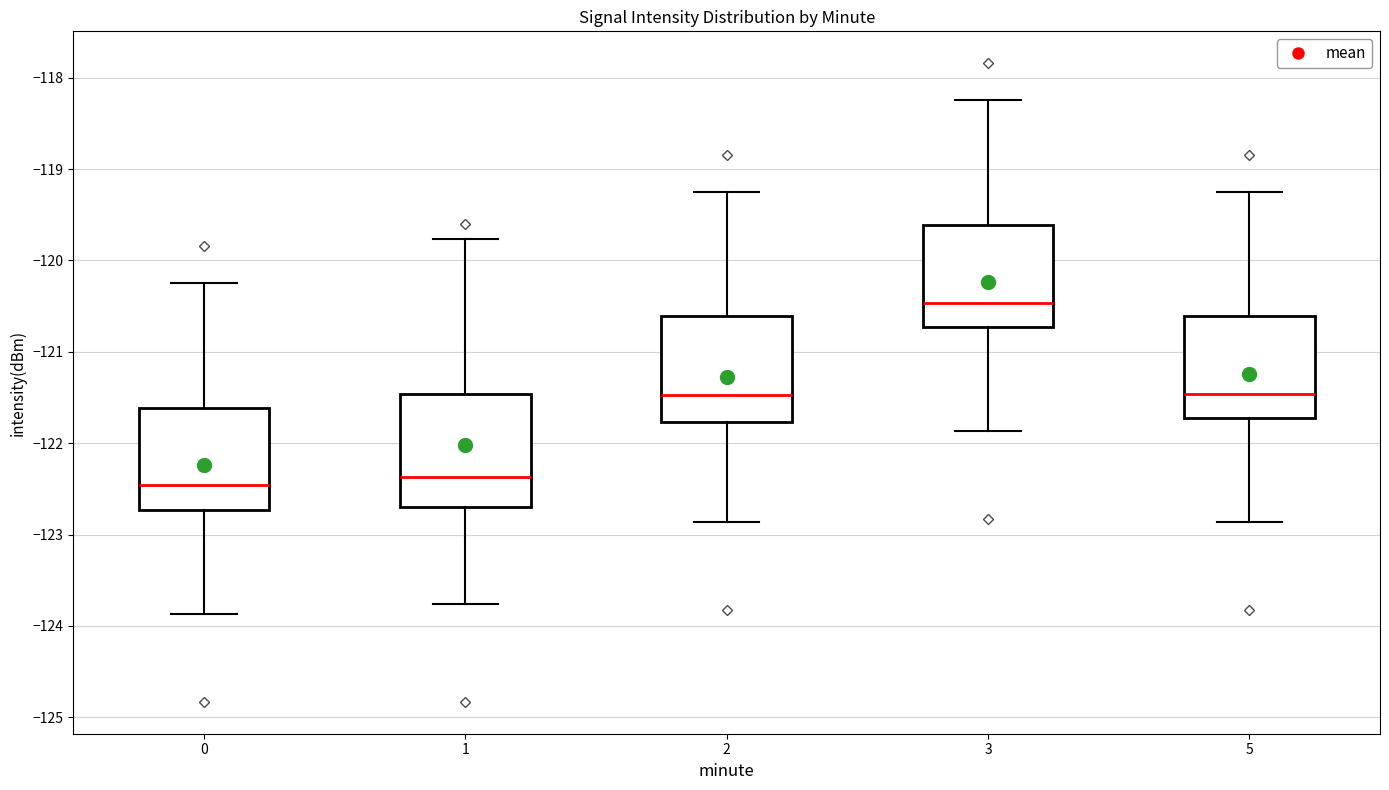

Reading left to right, read every box against the y-axis: the position of its median line, the range the box covers, and the ends of its whiskers. The values are not printed on the chart, so give them approximately, as read against the axis.

0: median -122.5, box -122.7 to -121.6, whiskers -123.9 to -120.2
1: median -122.4, box -122.7 to -121.5, whiskers -123.8 to -119.8
2: median -121.5, box -121.8 to -120.6, whiskers -122.9 to -119.2
3: median -120.5, box -120.7 to -119.6, whiskers -121.9 to -118.2
5: median -121.5, box -121.7 to -120.6, whiskers -122.9 to -119.2